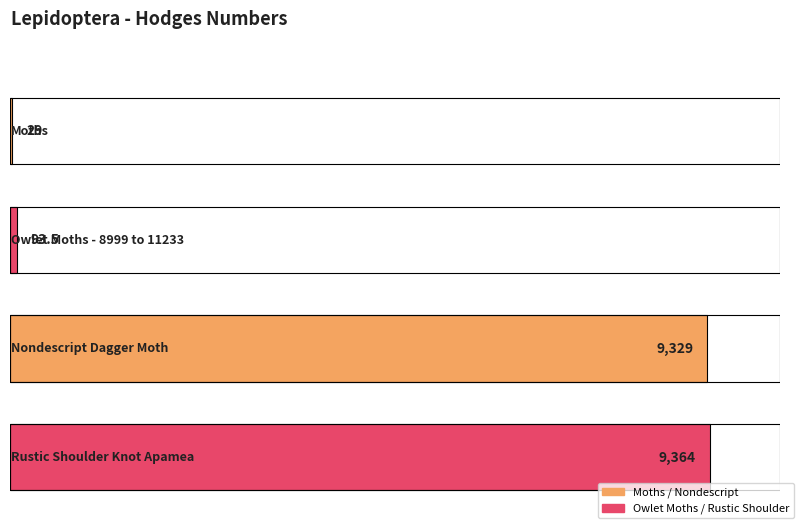

Rank the categories by value from highest to lowest.

Rustic Shoulder Knot Apamea, Nondescript Dagger Moth, Owlet Moths - 8999 to 11233, Moths